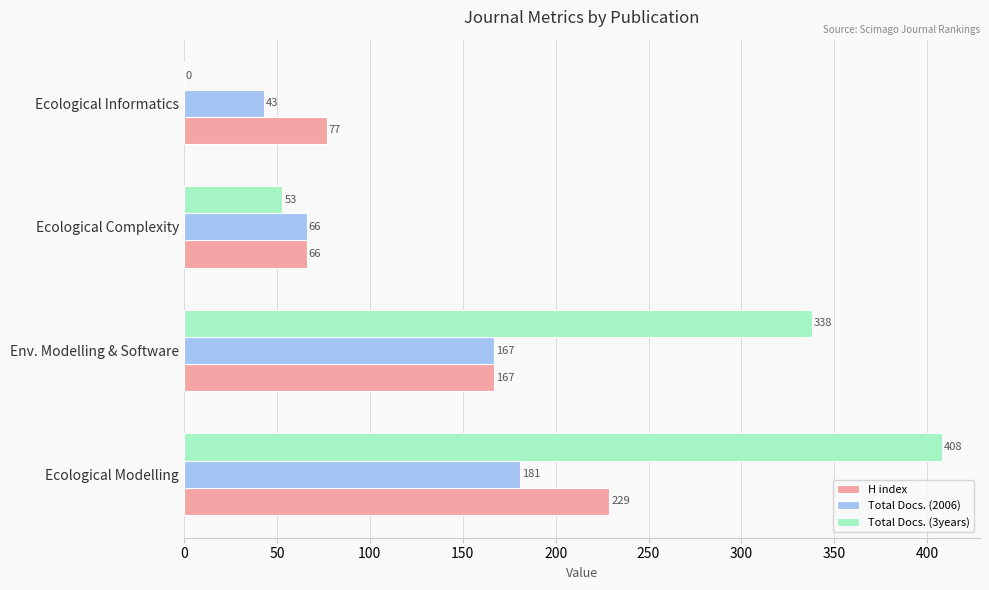

Is it true that Total Docs. (2006) equals 167 at Env. Modelling & Software?

True